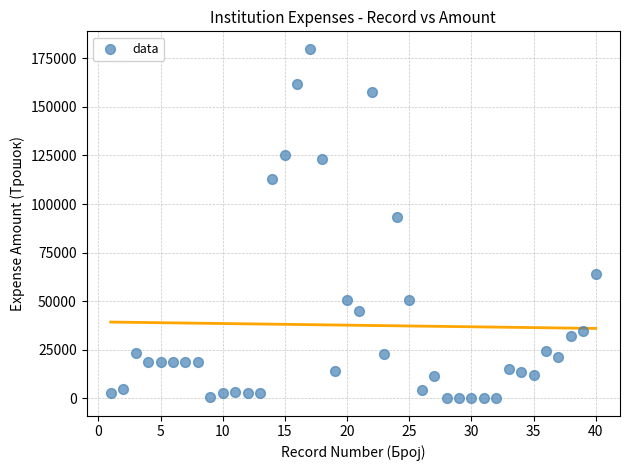

What Y value in the scatter plot is closest to 89991?

93098